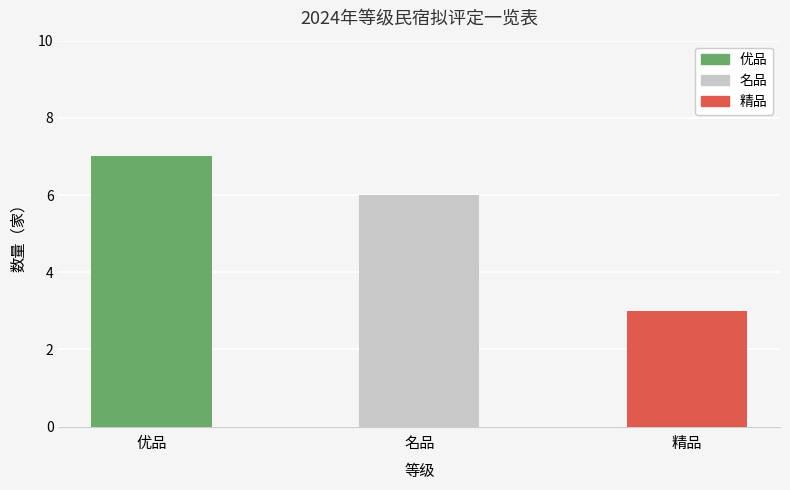

What is the sum of all values?

16